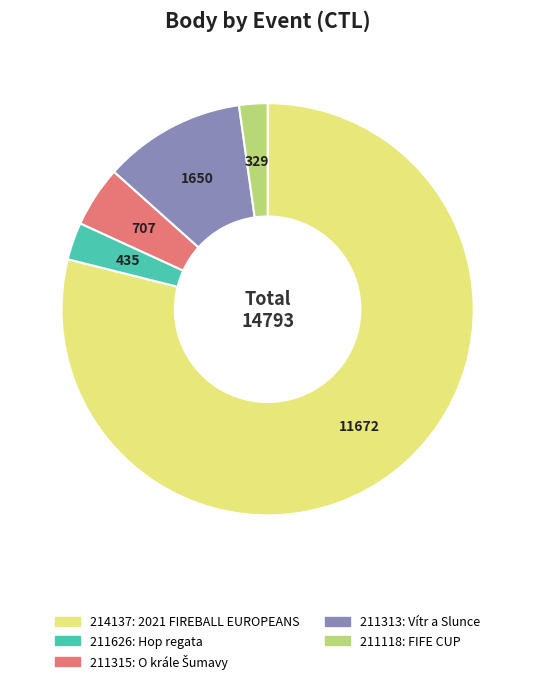

Is it true that 211315 is 18% of the pie?

False